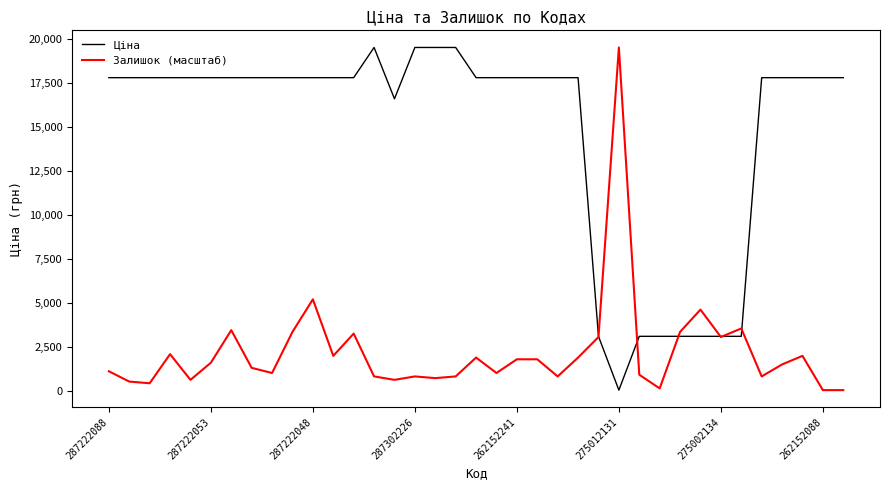

Which series has the largest total across all categories?

Ціна